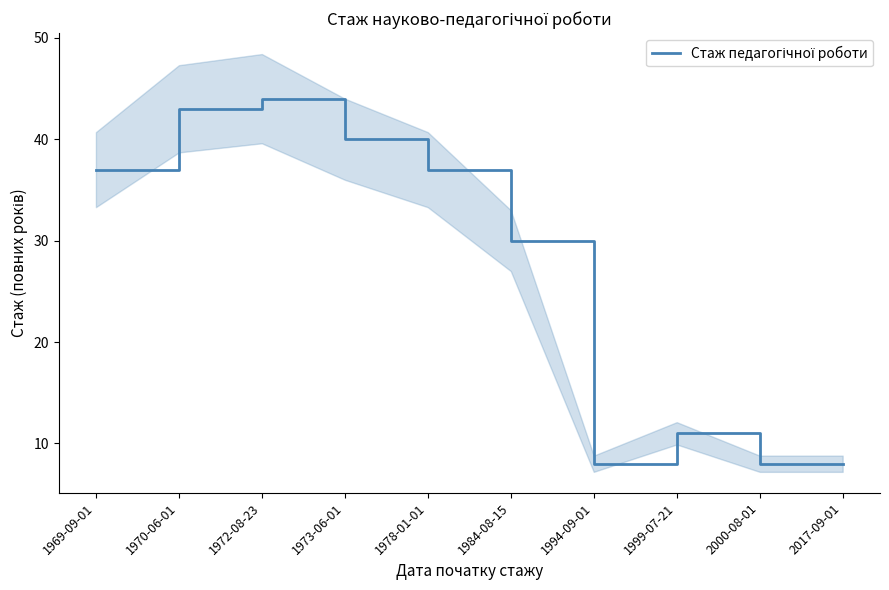

Where does the data first go above 37?

1970-06-01